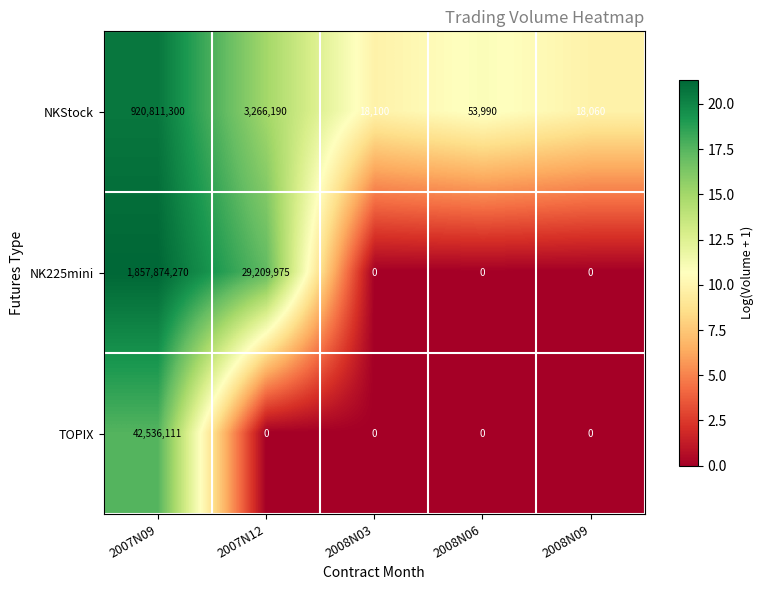

What is the sum of all NK225mini values?

1887084245